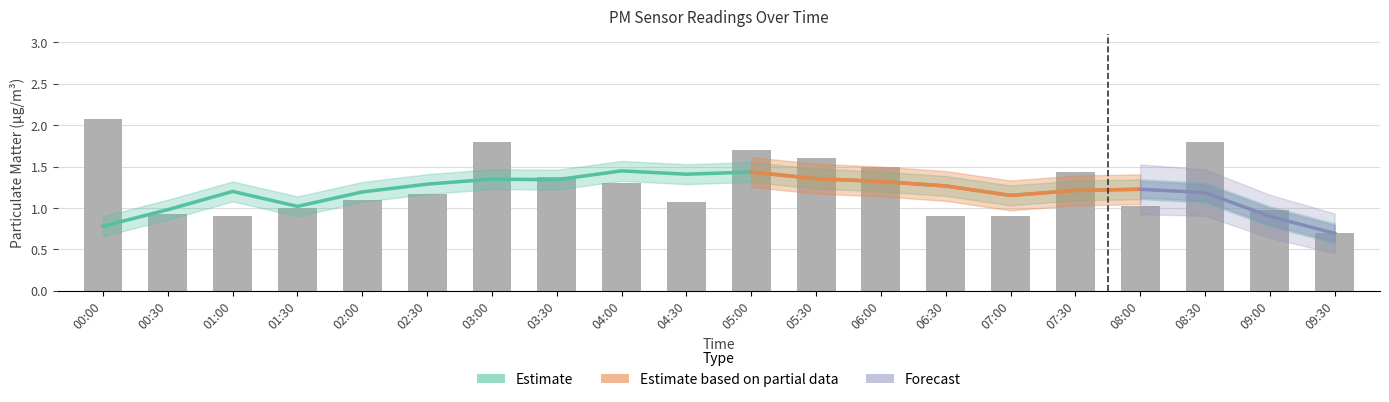

What is the difference between the values at 02:00 and 03:30?

0.3